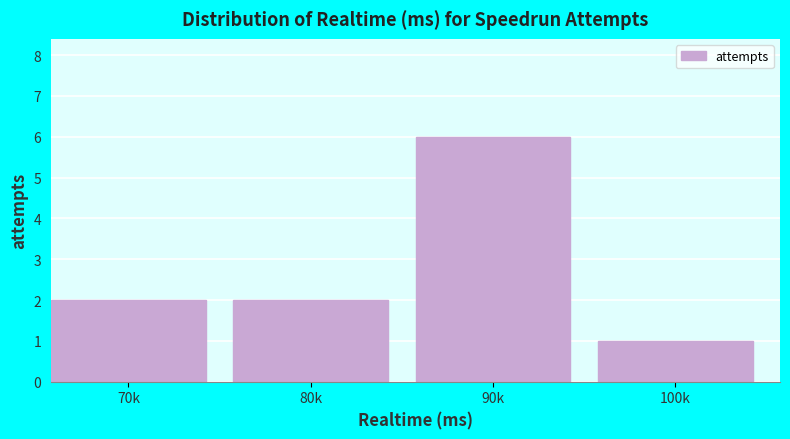

Reading left to right, what are all the values shown in this chart?

70k=2	80k=2	90k=6	100k=1